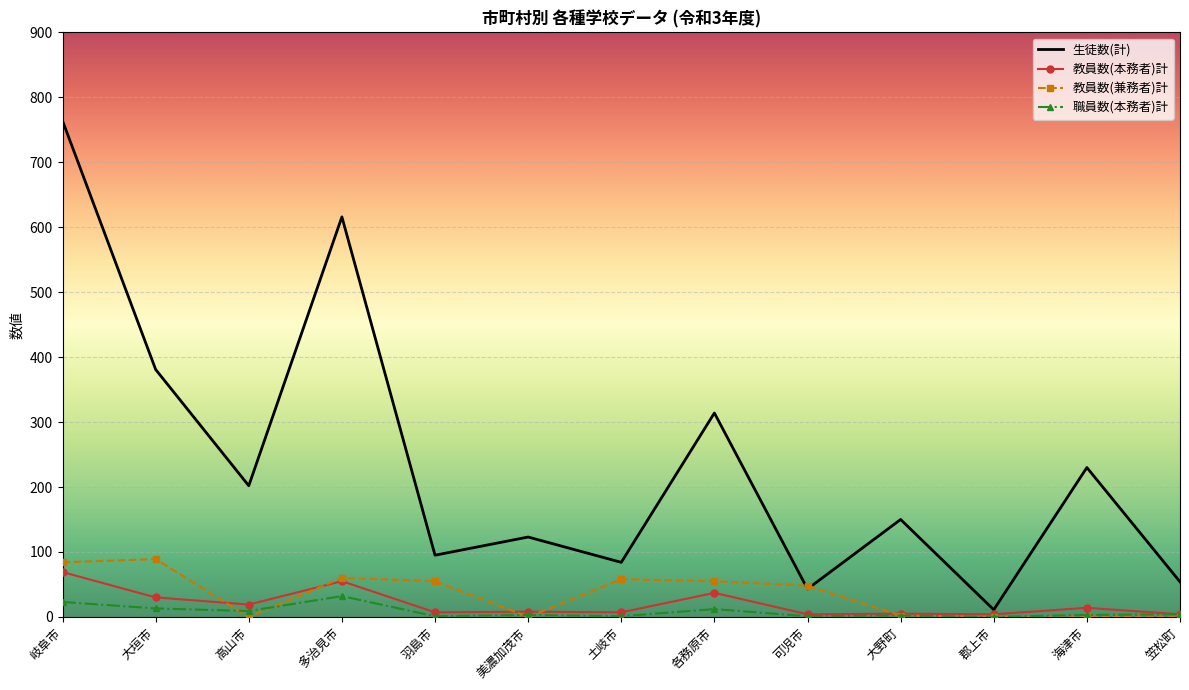

True or false: 職員数(本務者)計 and 生徒数(計) cross at least once.

False